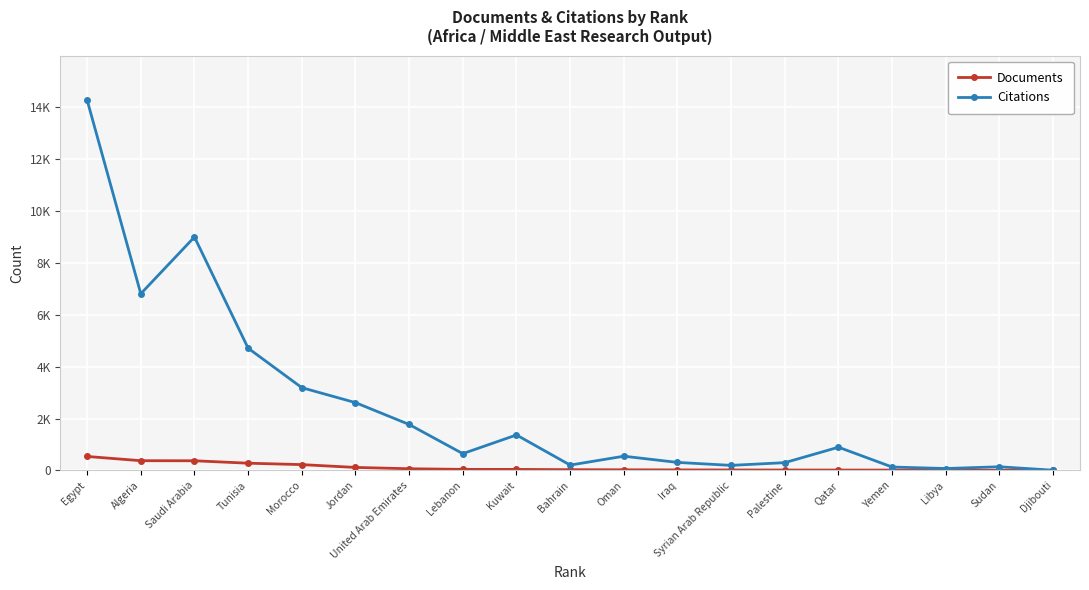

Does the chart have visible grid lines?

Yes